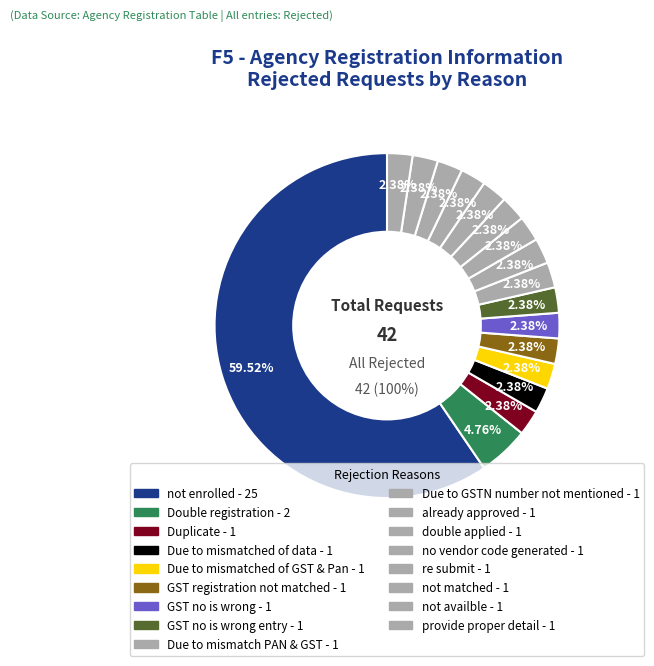

Count the number of slices in the pie.

17